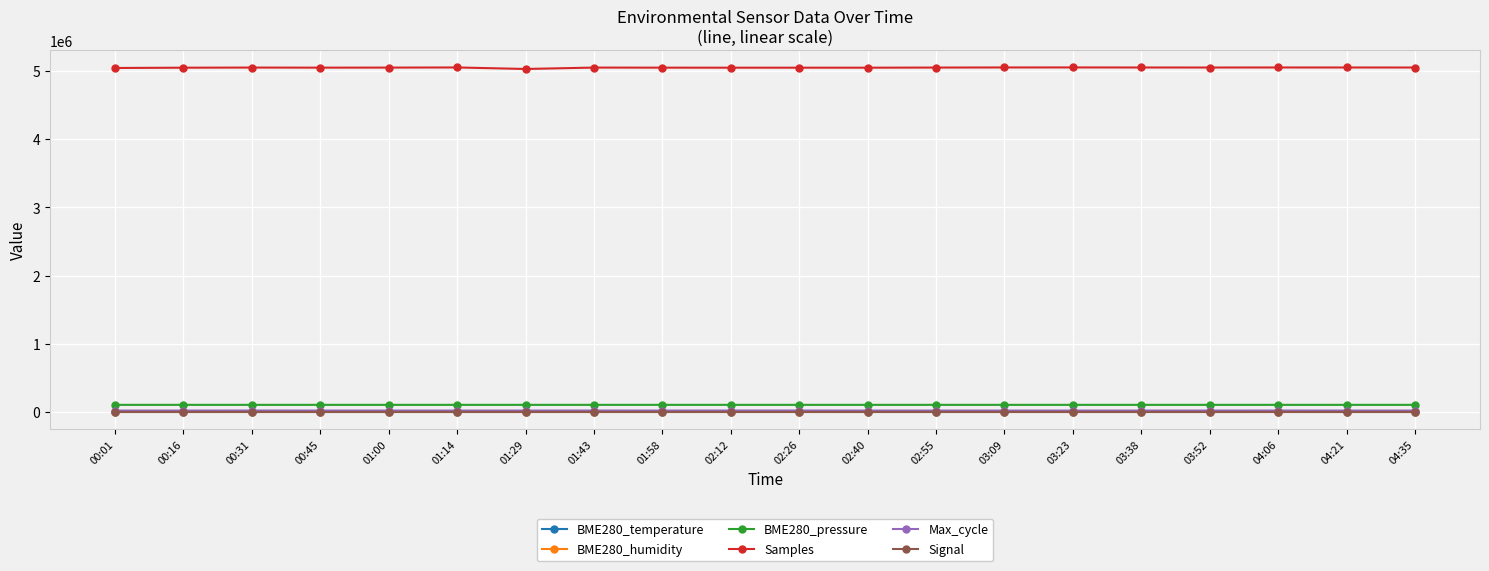

True or false: Samples and BME280_pressure cross at least once.

False